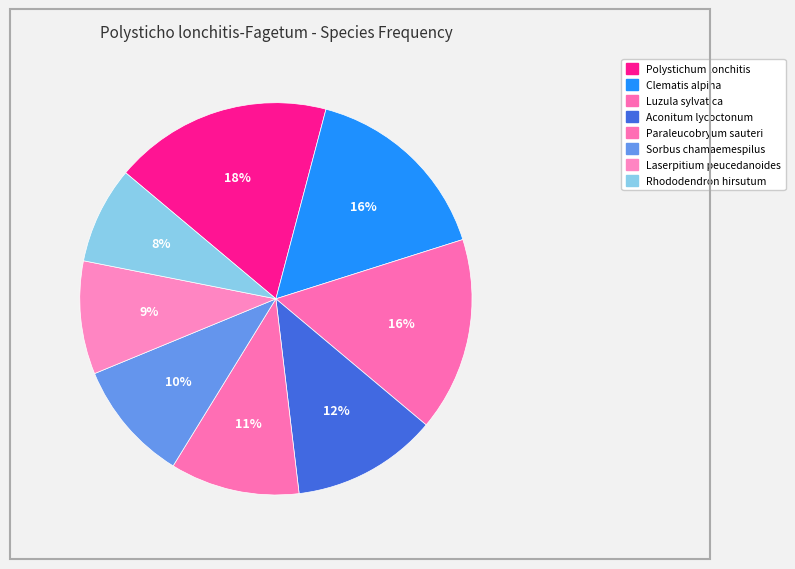

True or false: Laserpitium peucedanoides accounts for 1% of the total.

False